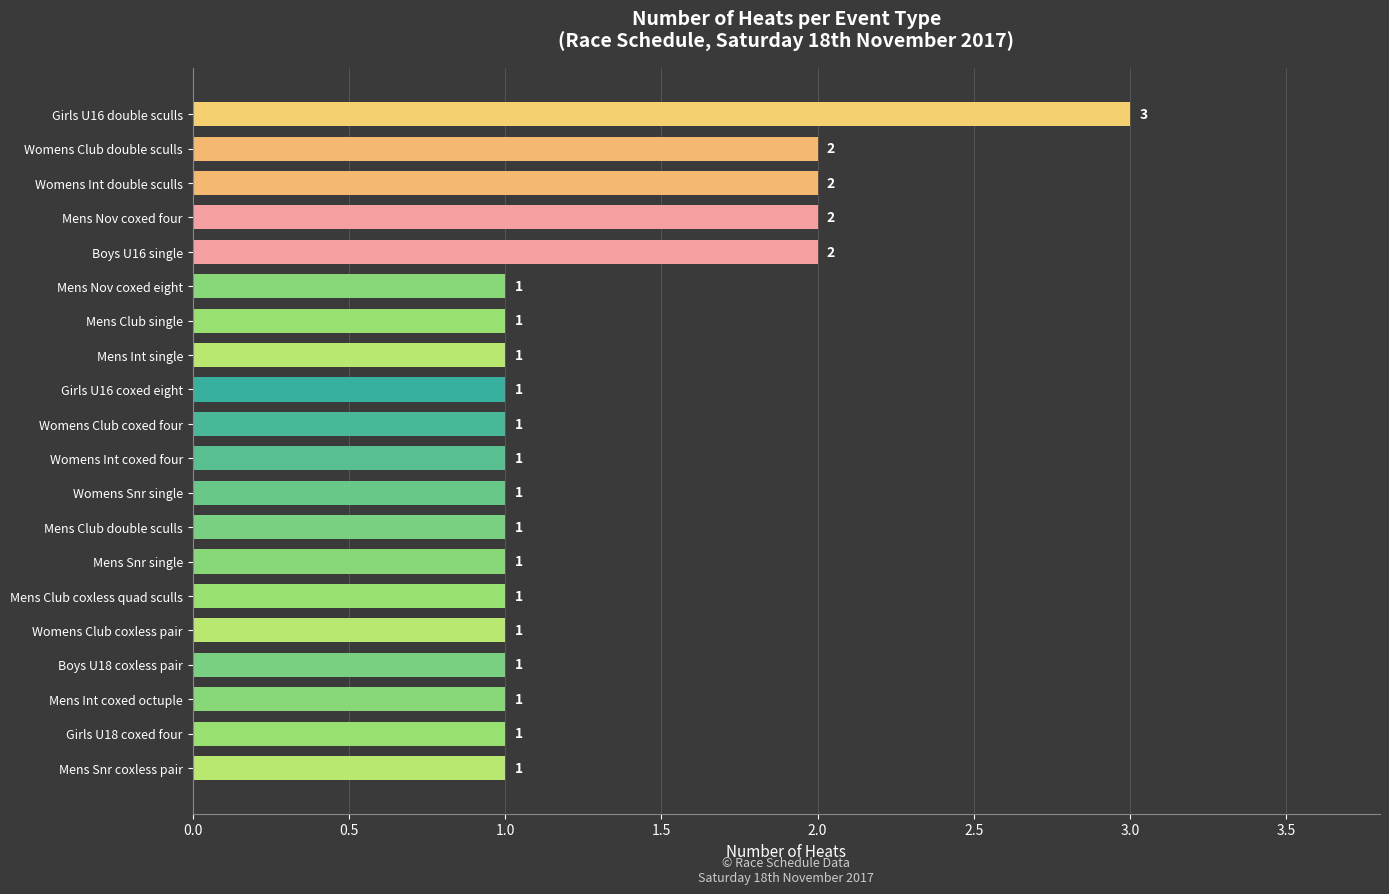

What is the sum of all values?

26